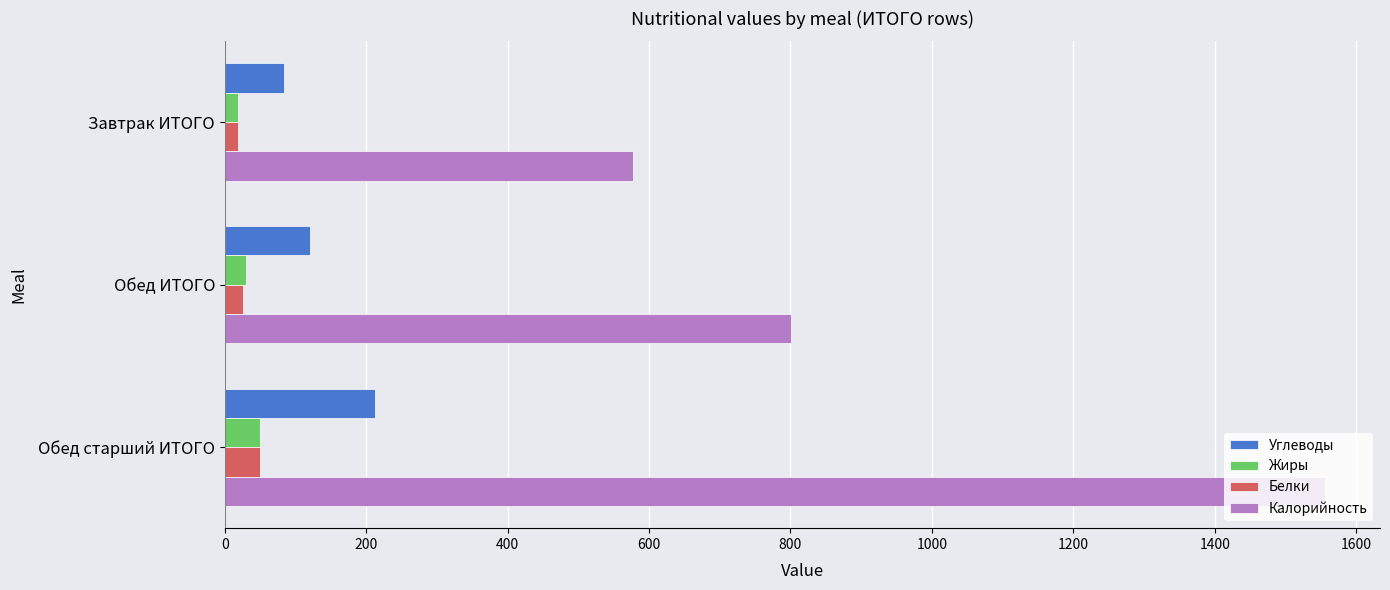

List the labels in order of Углеводы value, smallest first.

Завтрак ИТОГО, Обед ИТОГО, Обед старший ИТОГО